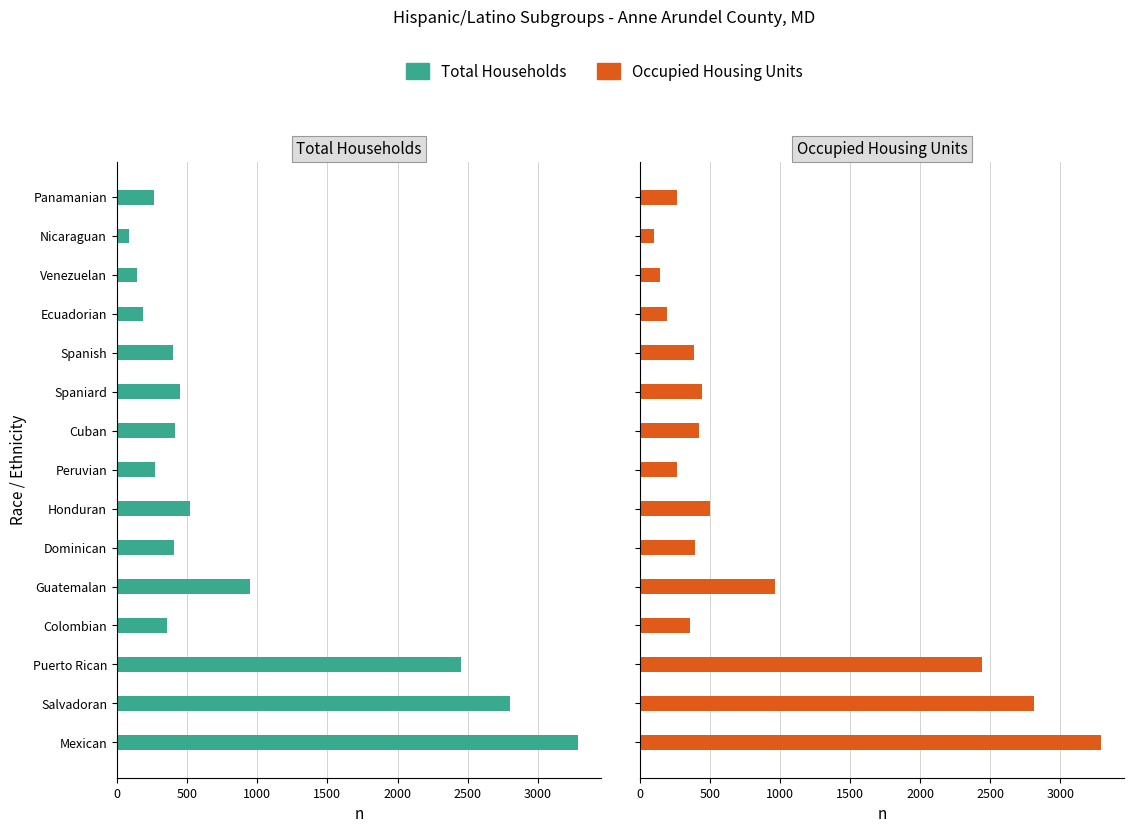

What is the difference between the Occupied Housing Units values at Honduran and Salvadoran?

2316